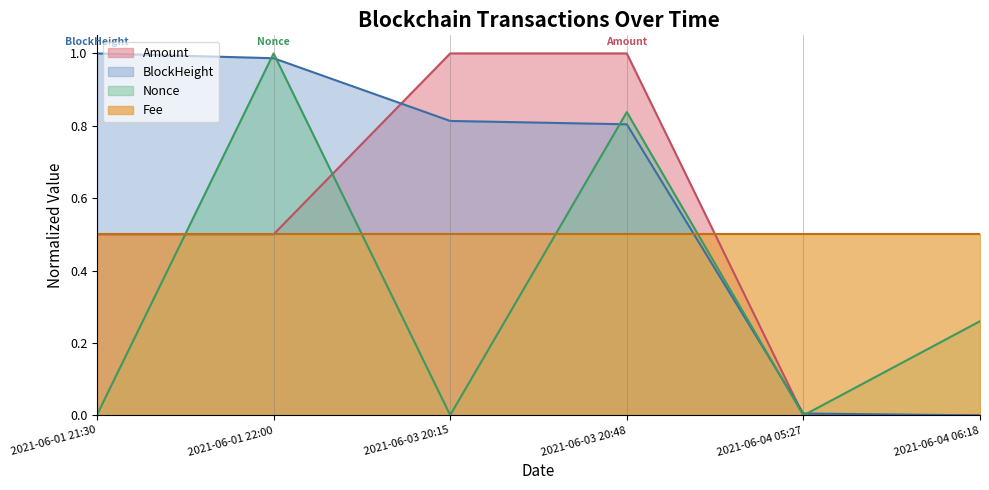

At which label is Amount closest to 0?

2021-06-04 05:27